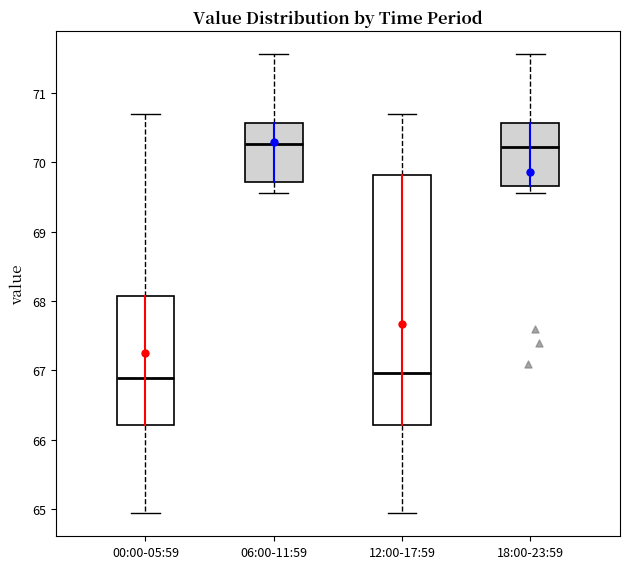

Reading left to right, read every box against the y-axis: the position of its median line, the range the box covers, and the ends of its whiskers. The values are not printed on the chart, so give them approximately, as read against the axis.

00:00-05:59: median 66.9, box 66.2 to 68.1, whiskers 64.9 to 70.7
06:00-11:59: median 70.3, box 69.7 to 70.6, whiskers 69.6 to 71.6
12:00-17:59: median 67.0, box 66.2 to 69.8, whiskers 64.9 to 70.7
18:00-23:59: median 70.2, box 69.7 to 70.6, whiskers 69.6 to 71.6